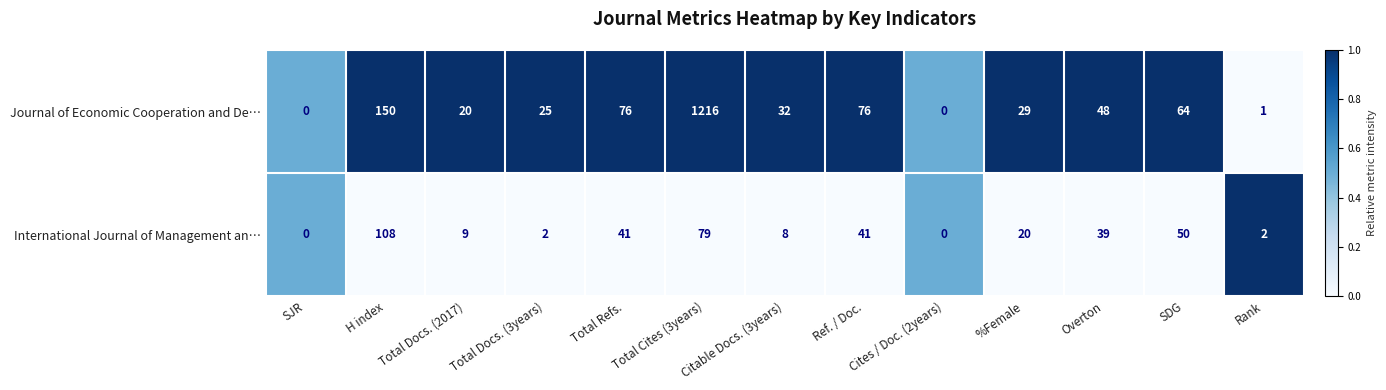

Which category has the highest value across all series?

Total Cites (3years)